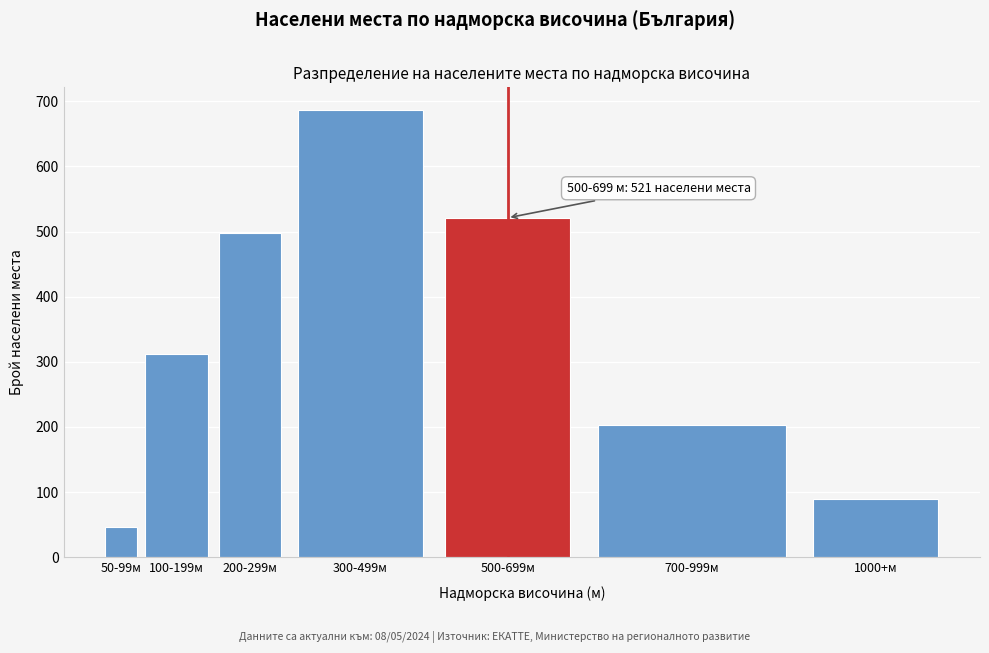

Reading left to right, transcribe all the data shown in this chart.

50-99м=47	100-199м=312	200-299м=498	300-499м=687	500-699м=521	700-999м=203	1000+м=89